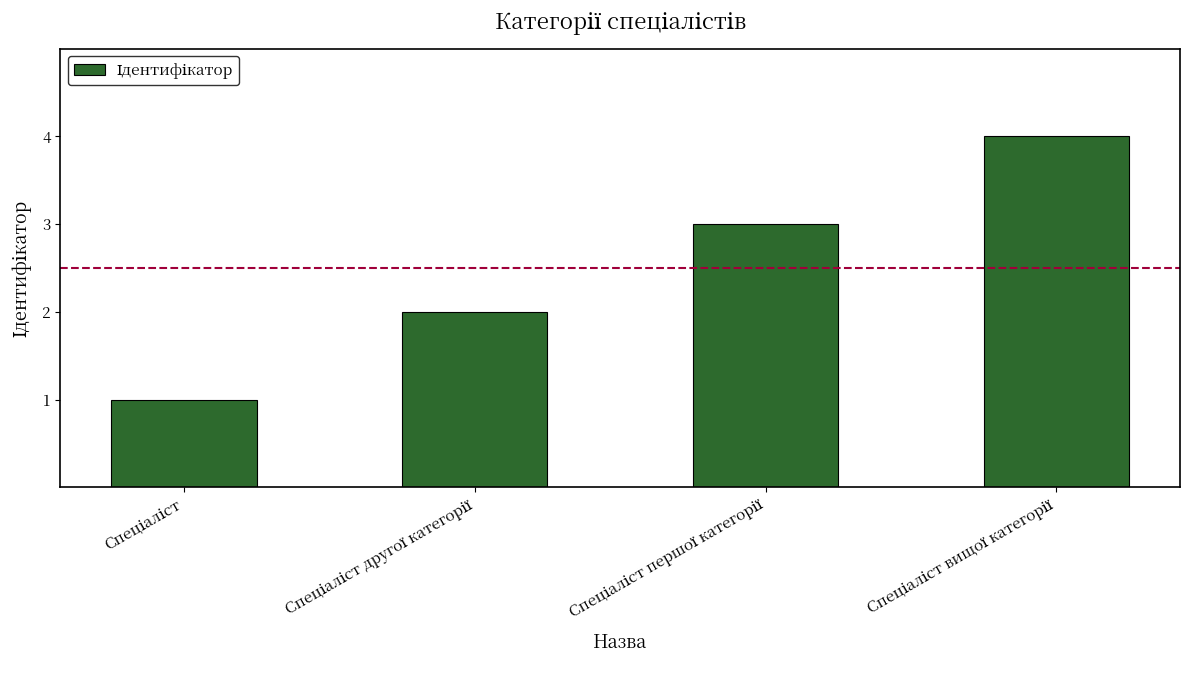

What is the maximum value shown in the chart?

4